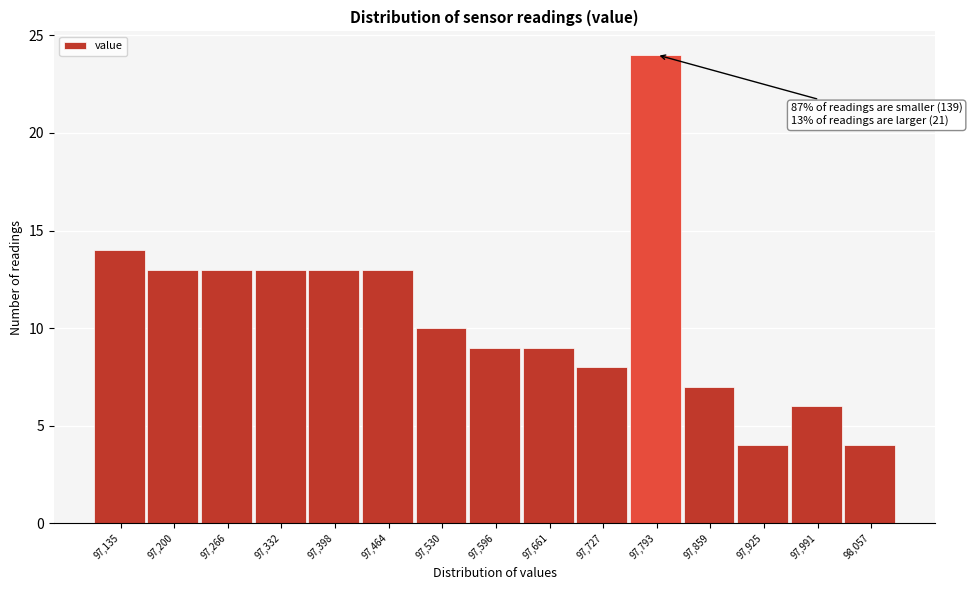

Reading left to right, list all the values displayed in this chart.

14	13	13	13	13	13	10	9	9	8	24	7	4	6	4